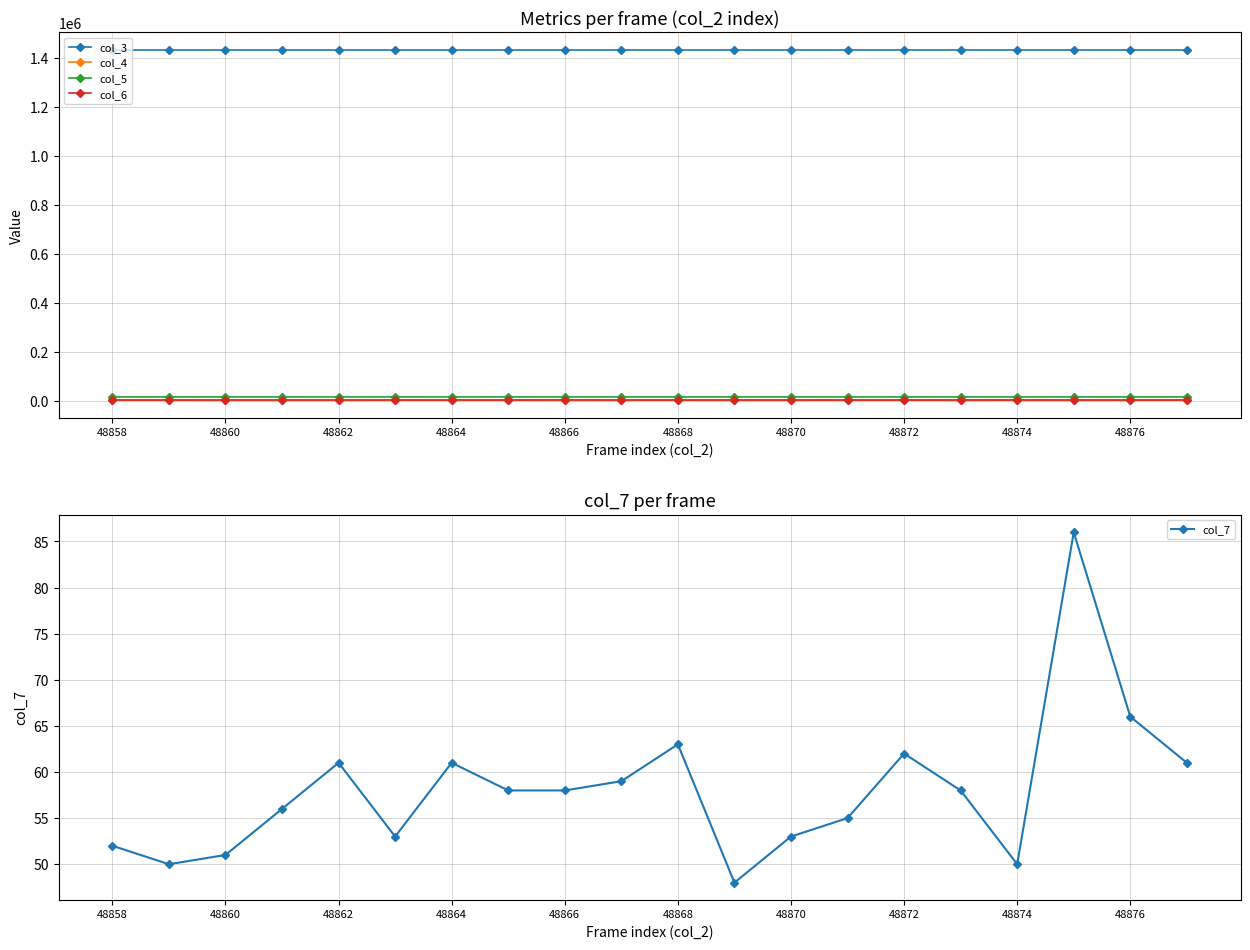

True or false: col_3 and col_4 cross at least once.

False